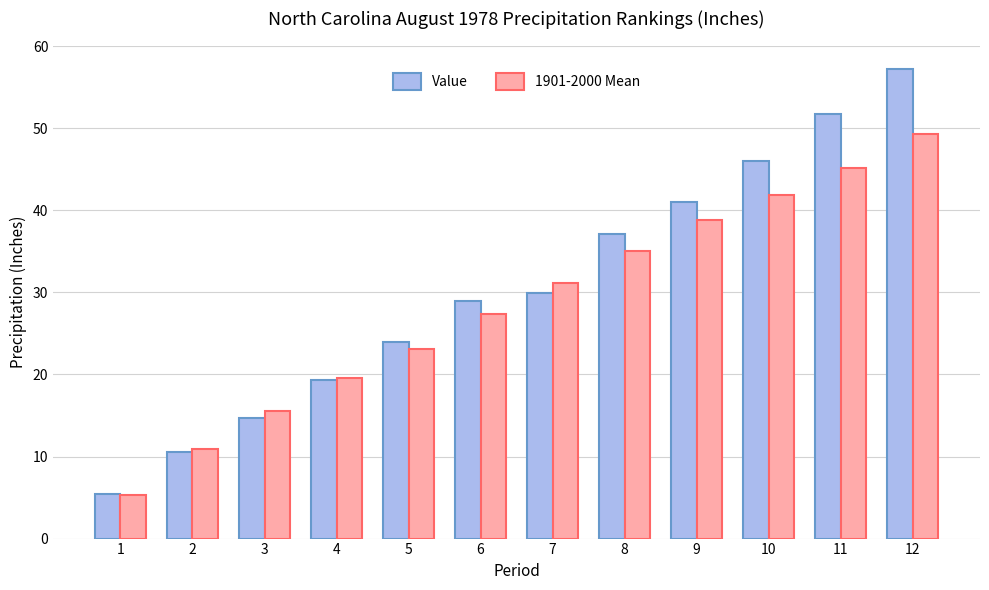

Rank the series by their maximum value, from lowest to highest.

1901-2000 Mean, Value